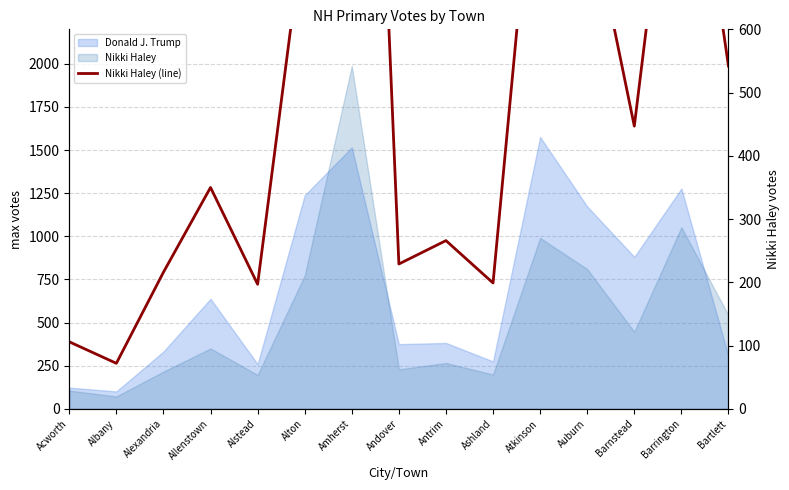

At which label is the value closest to 1030?

Barrington